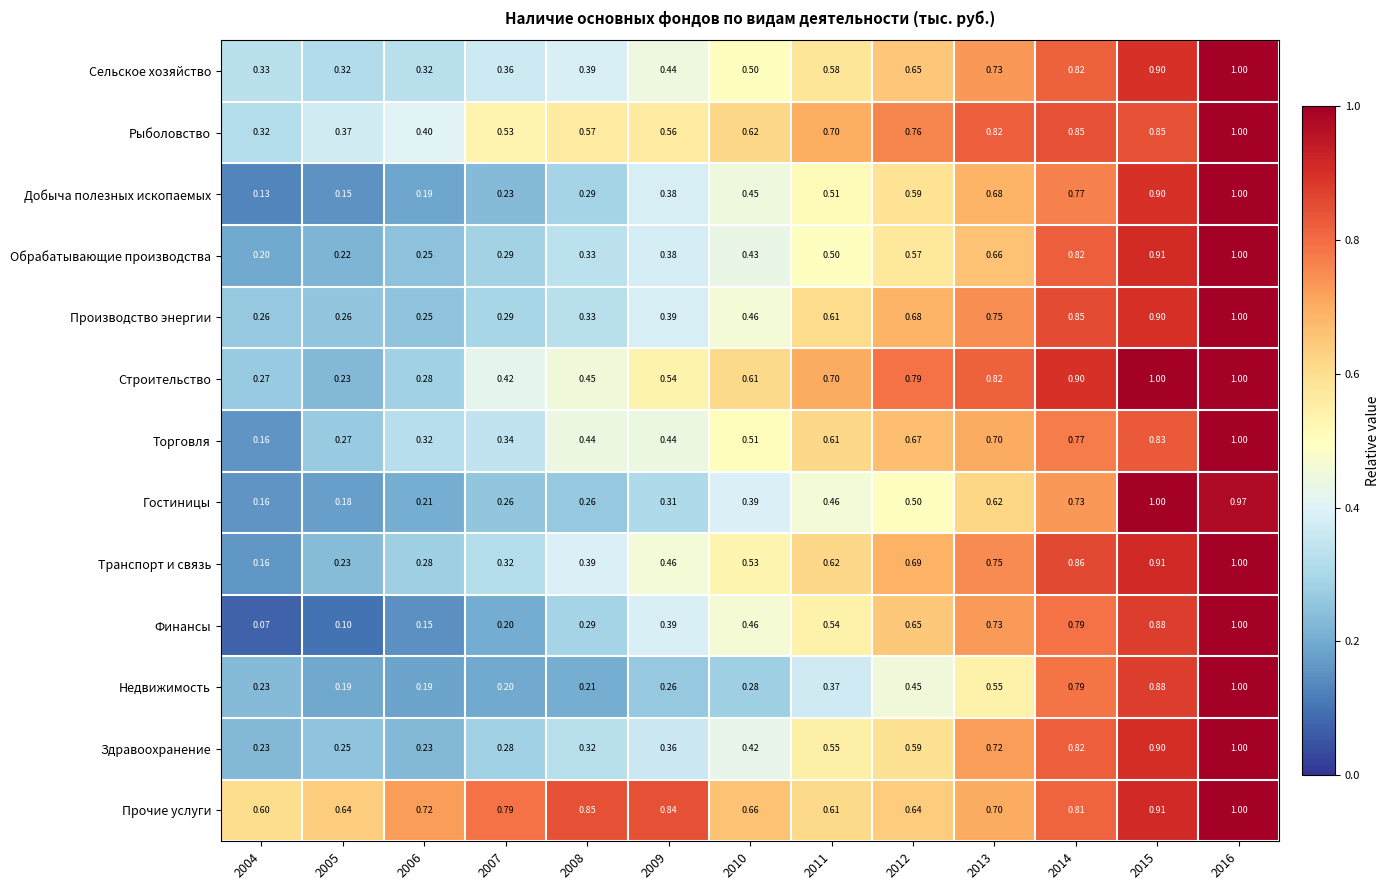

Is the value of Гостиницы at 2009 greater than the value of Строительство at 2012?

No